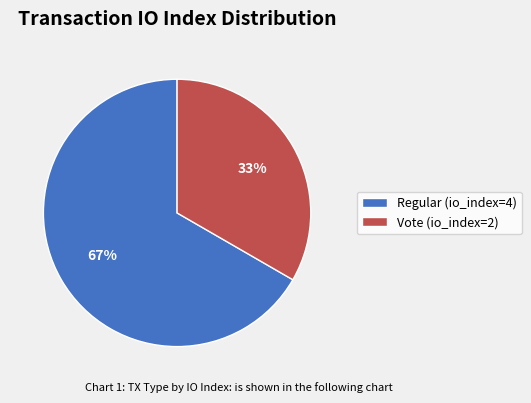

Rank the categories by value from lowest to highest.

Vote (io_index=2), Regular (io_index=4)